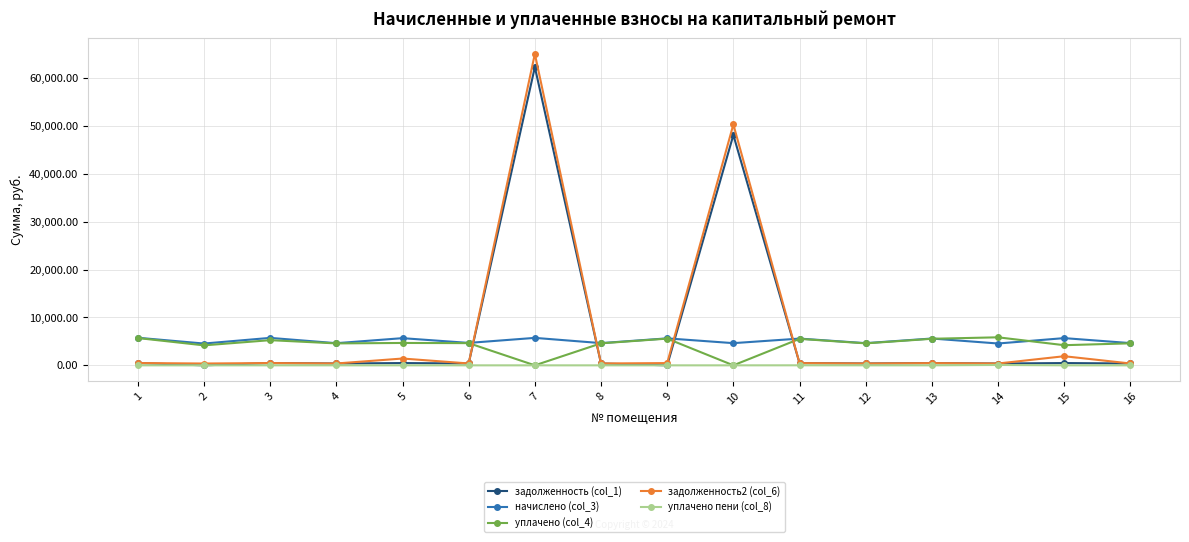

Which series has the largest range (max minus min)?

задолженность2 (col_6)